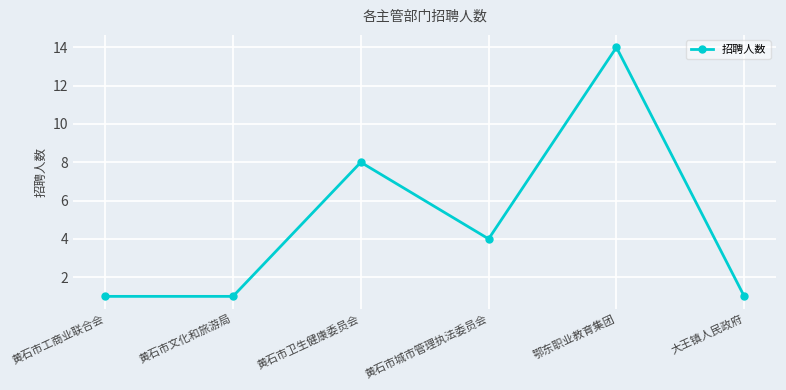

What is the sum of all values?

29